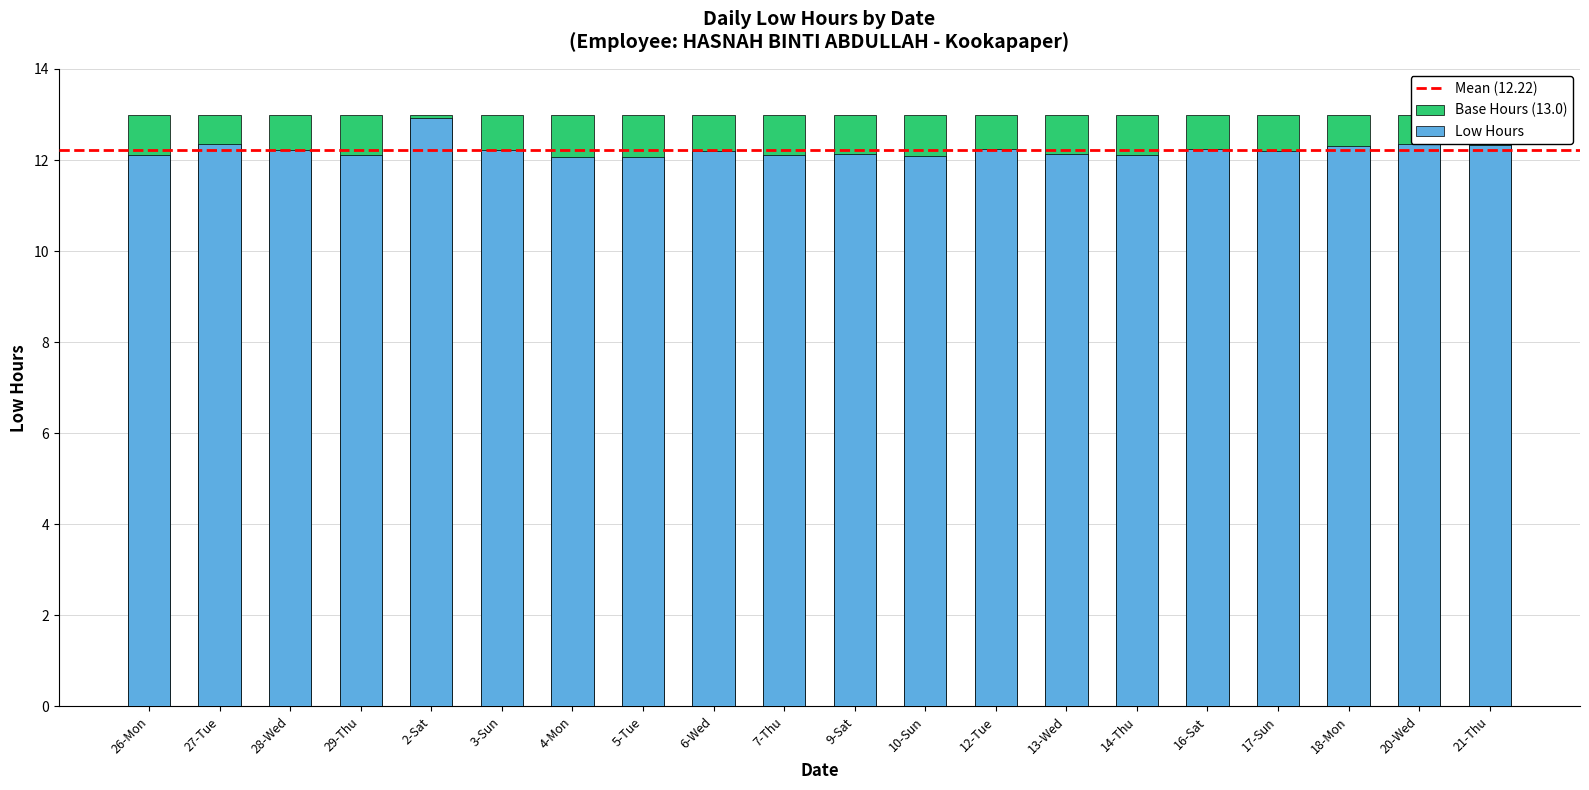

What is the difference between the values at 20-Wed and 14-Thu?

0.2